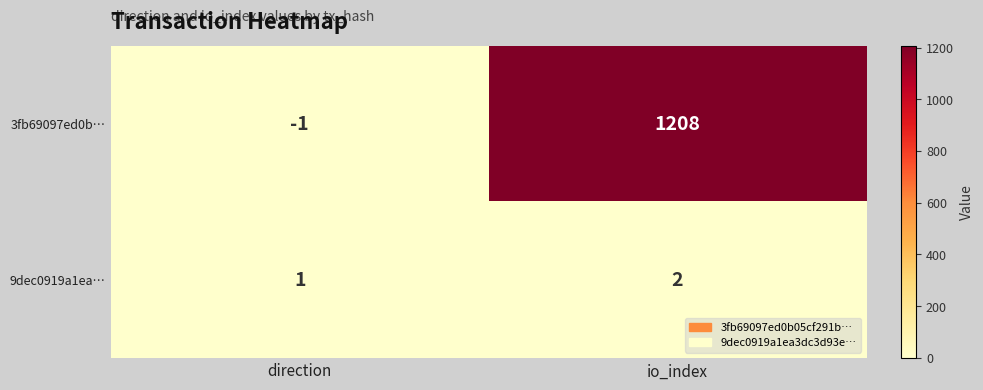

Reading left to right, extract all data points from this chart.

3fb69097ed0b…: -1	1208
9dec0919a1ea…: 1	2